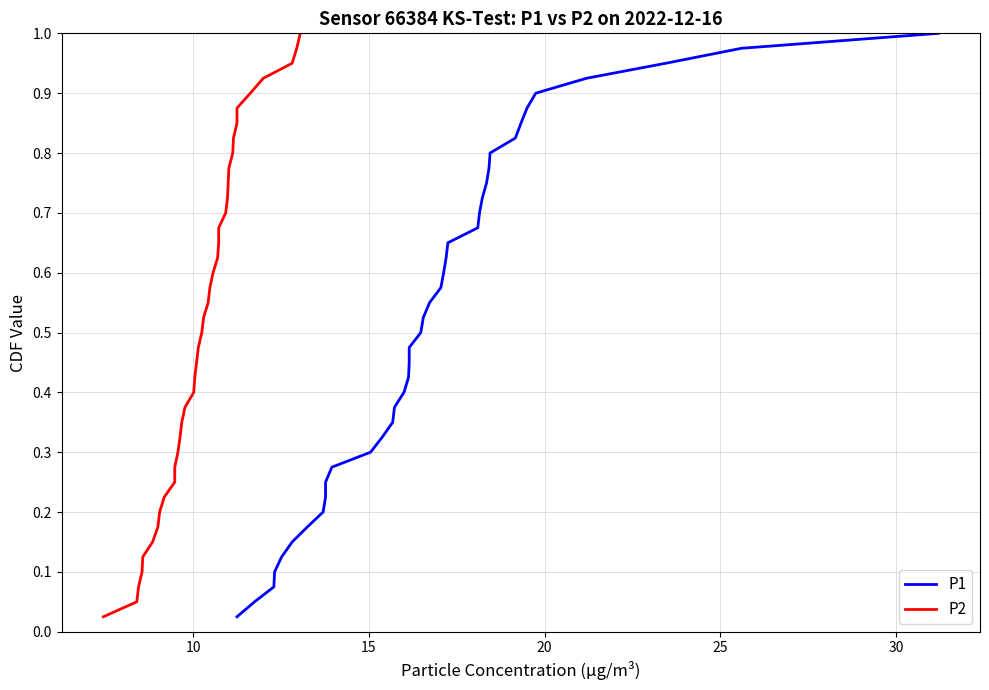

True or false: P2 and P1 intersect in this chart.

False